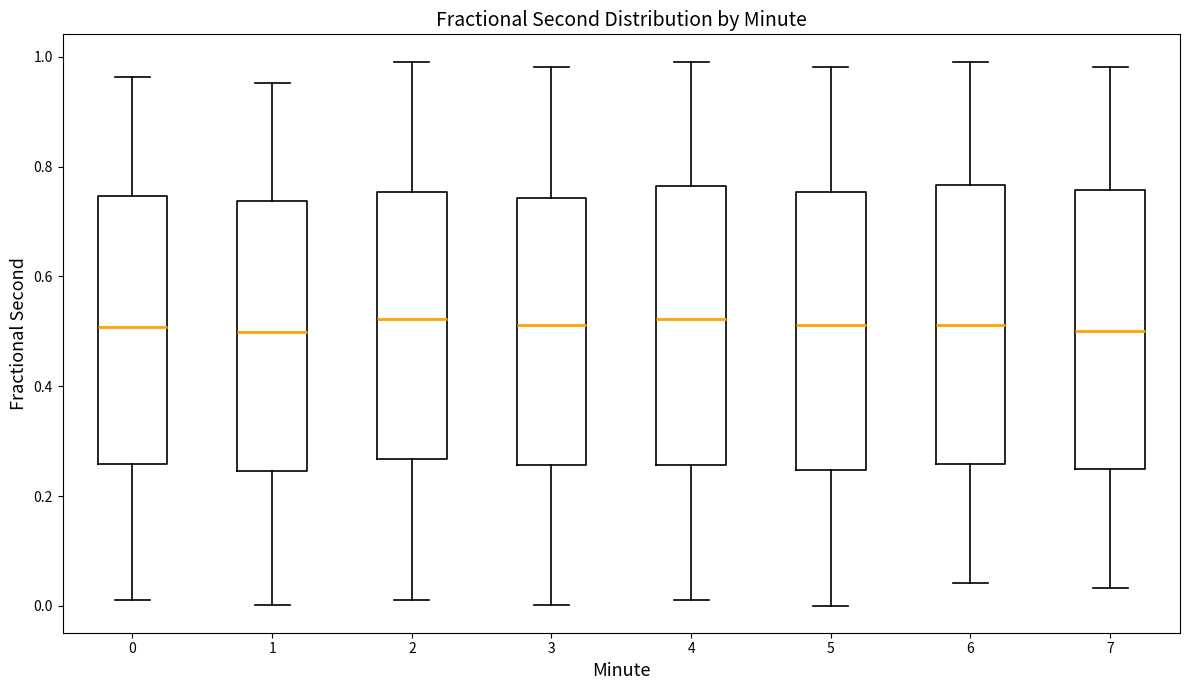

Reading left to right, read every box against the y-axis: the position of its median line, the range the box covers, and the ends of its whiskers. The values are not printed on the chart, so give them approximately, as read against the axis.

0: median 0.50, box 0.26 to 0.74, whiskers 0.02 to 0.96
1: median 0.50, box 0.24 to 0.74, whiskers 0.00 to 0.96
2: median 0.52, box 0.26 to 0.76, whiskers 0.02 to 1.00
3: median 0.52, box 0.26 to 0.74, whiskers 0.00 to 0.98
4: median 0.52, box 0.26 to 0.76, whiskers 0.02 to 1.00
5: median 0.52, box 0.24 to 0.76, whiskers 0.00 to 0.98
6: median 0.52, box 0.26 to 0.76, whiskers 0.04 to 1.00
7: median 0.50, box 0.24 to 0.76, whiskers 0.04 to 0.98